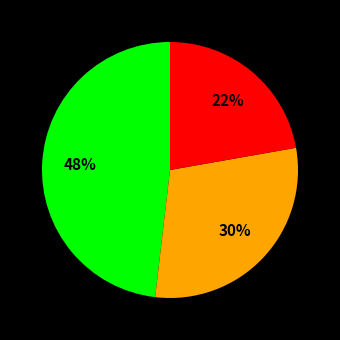

Does any single category account for the majority?

No